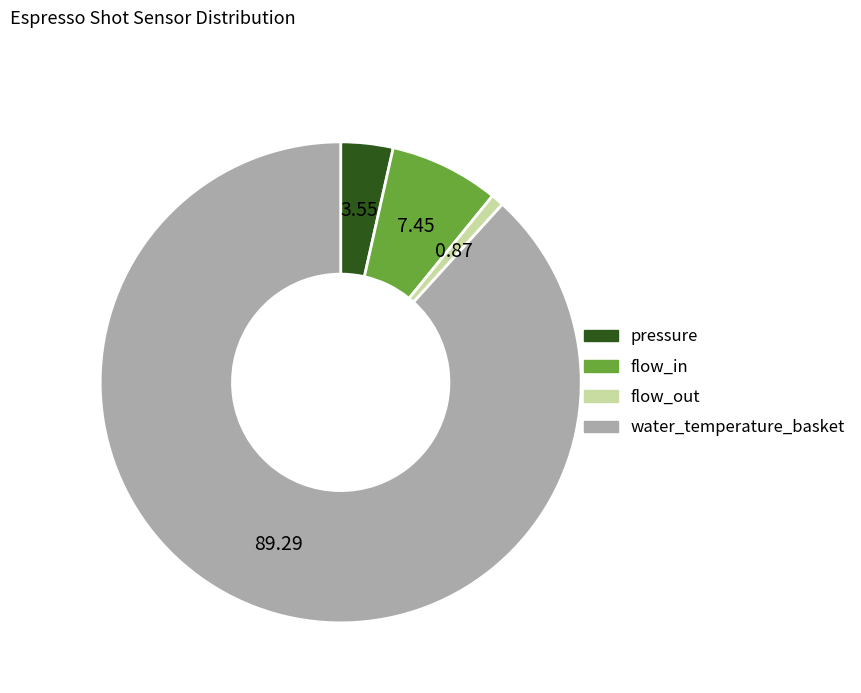

Is water_temperature_basket the majority of the pie?

Yes